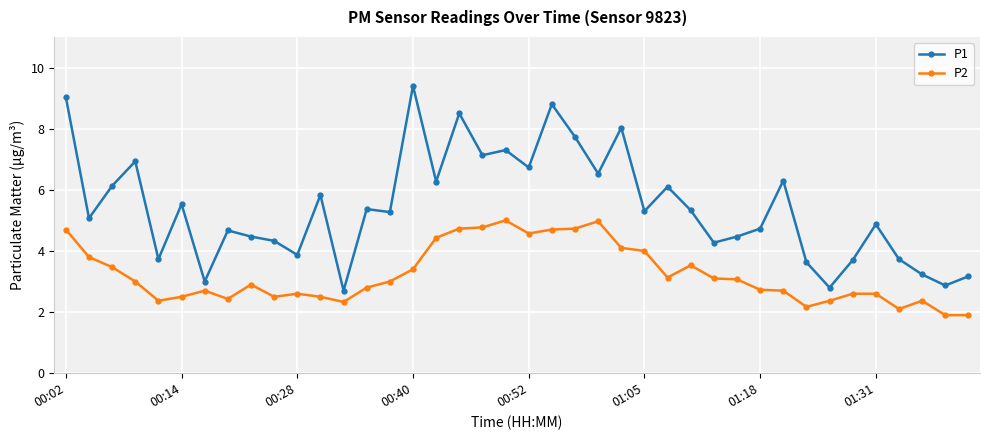

Rank the series by their maximum value, from lowest to highest.

P2, P1